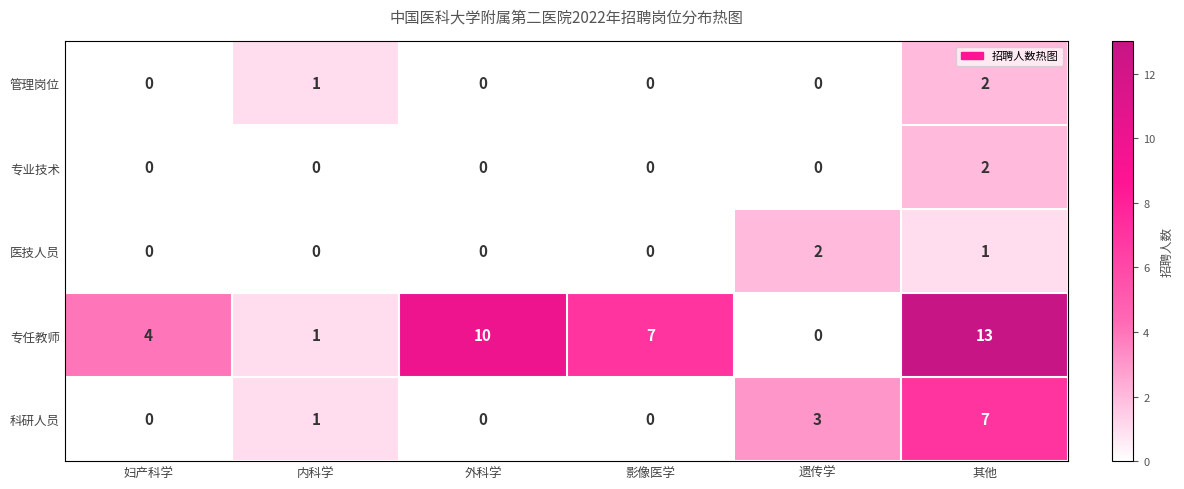

What is the maximum value shown in the chart?

13